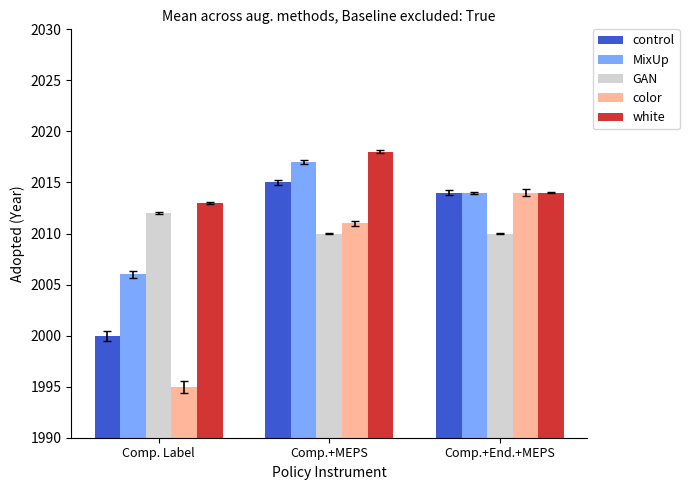

Which category has the highest value in the control series?

Comp.+MEPS